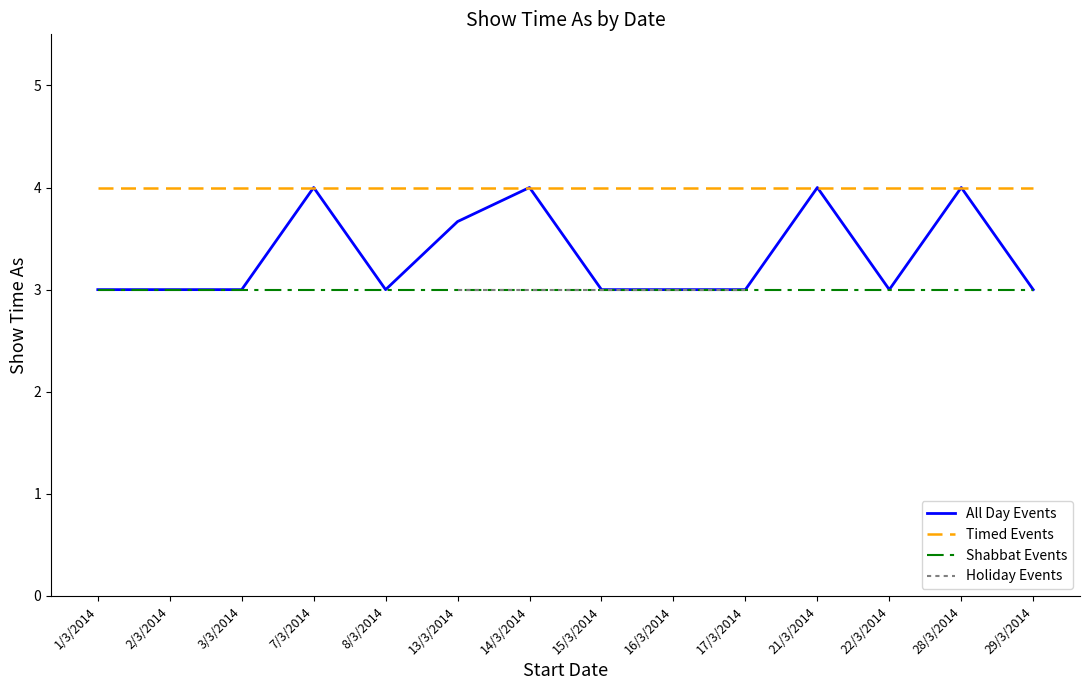

Is it true that All Day Events equals 4 at 3/3/2014?

False